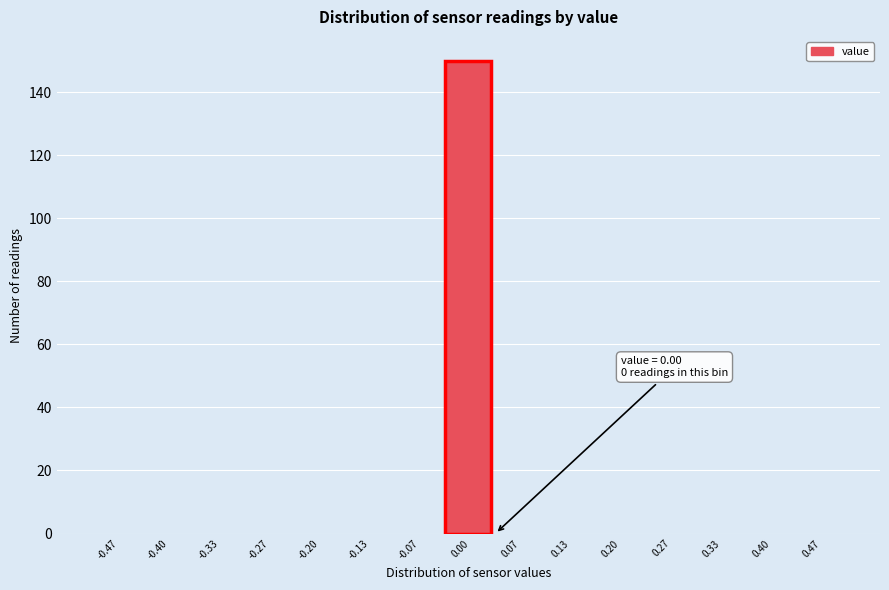

Over which range of the x-axis is the bar tallest?

-0.03 to 0.03